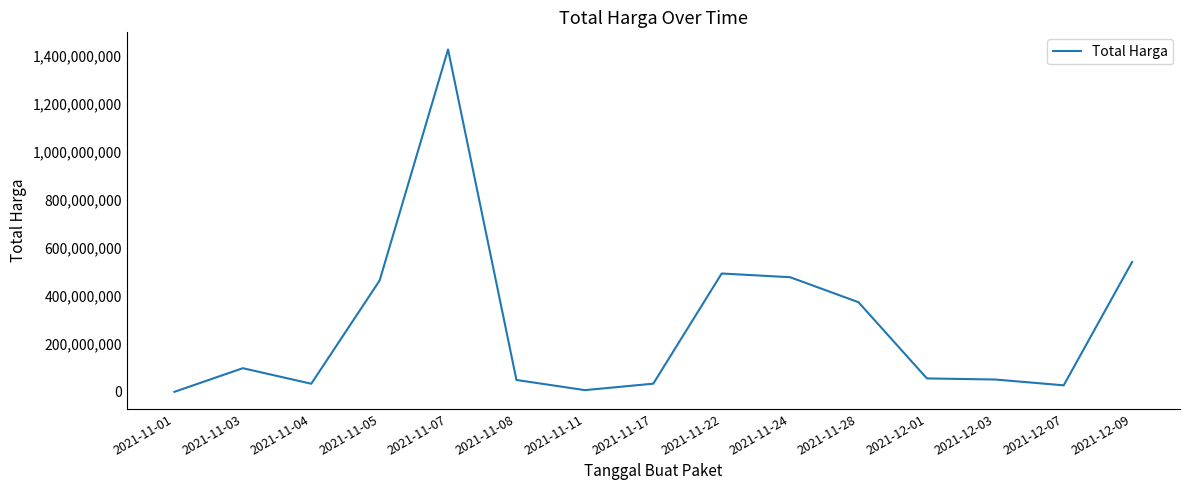

True or false: the data shows 541071000 at 2021-12-09.

True